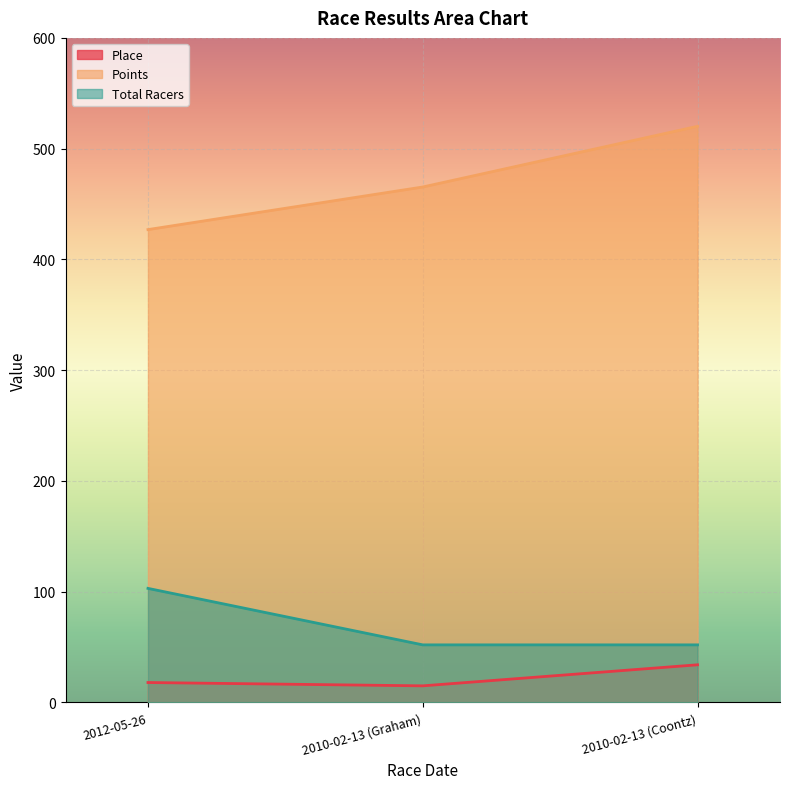

What is the difference between the maximum and minimum values in the Total Racers series?

51.0